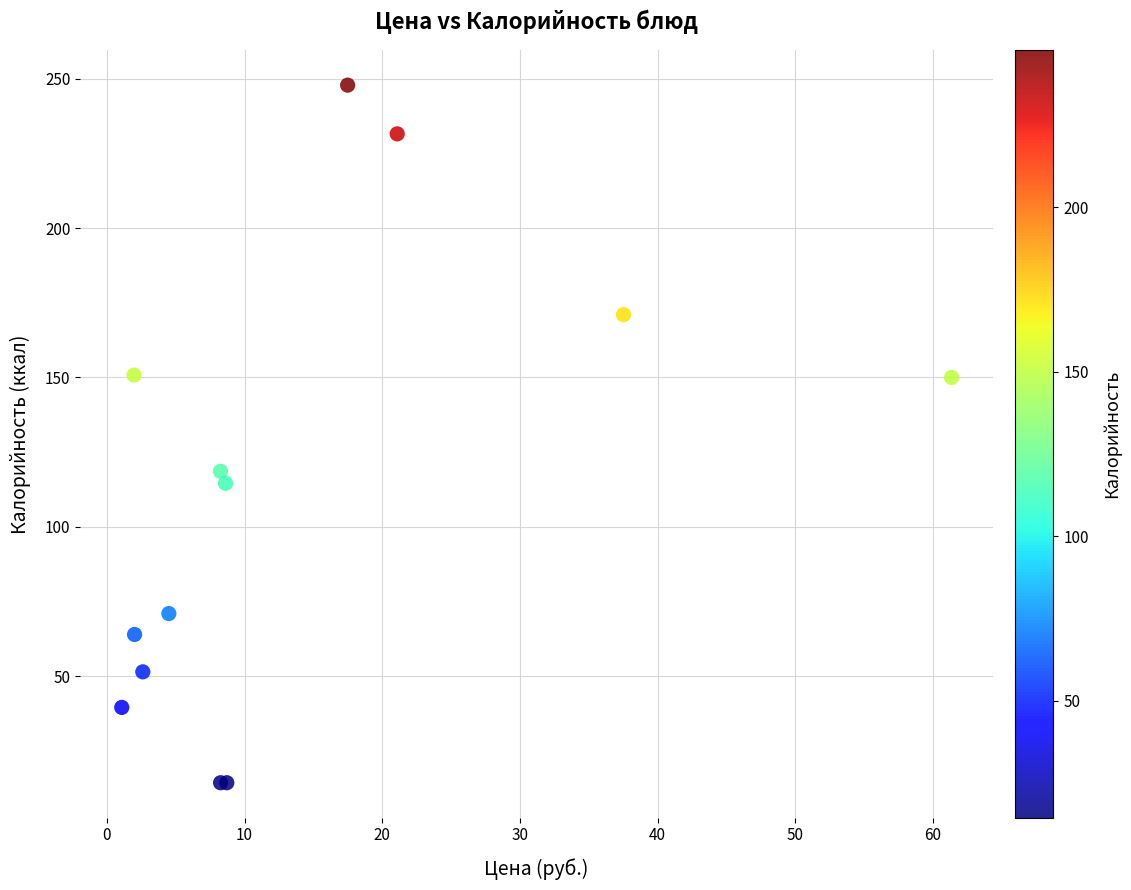

What Y value in the scatter plot is closest to 131?

118.6